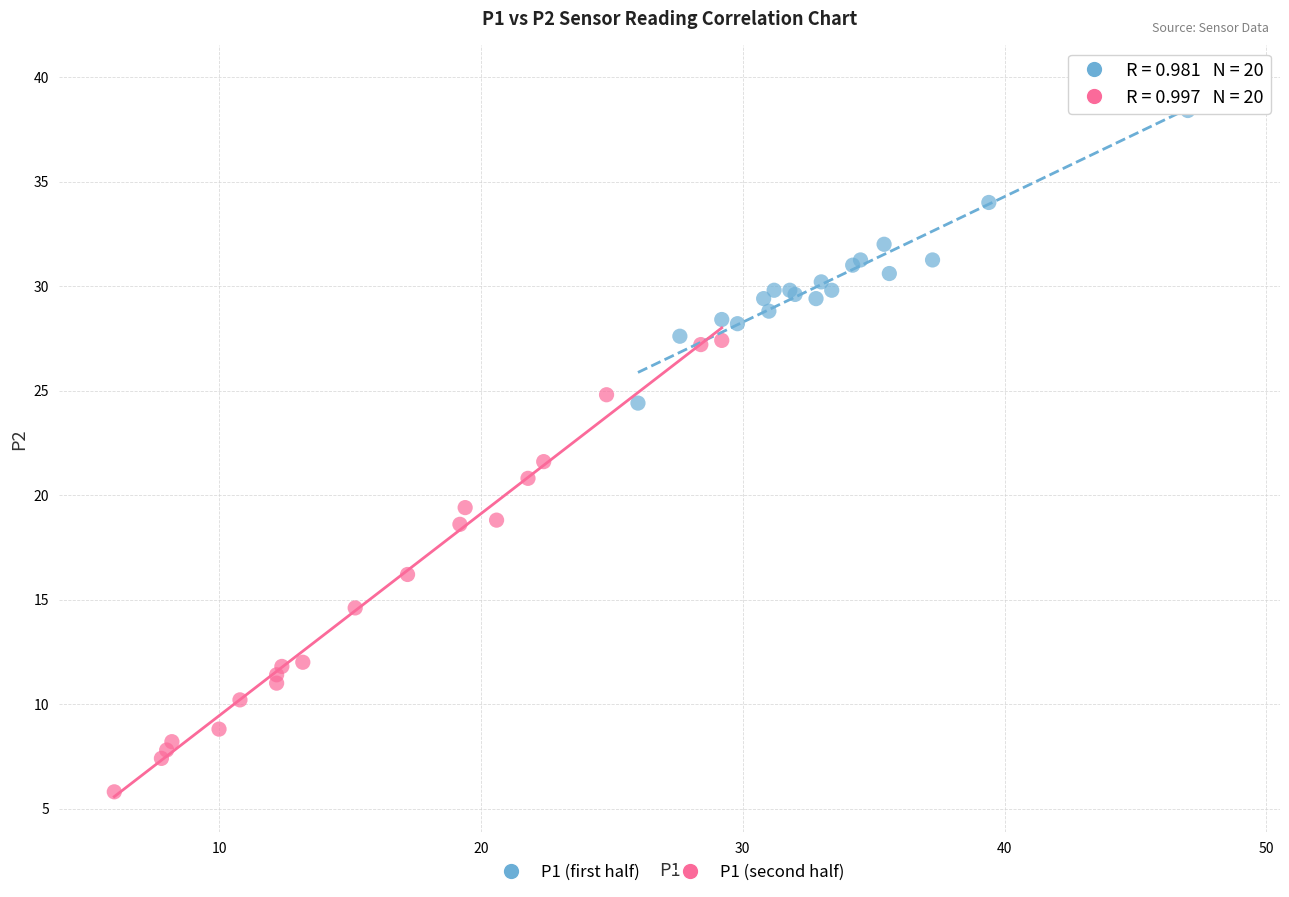

Which series has the widest spread of Y values?

P1 (second half)